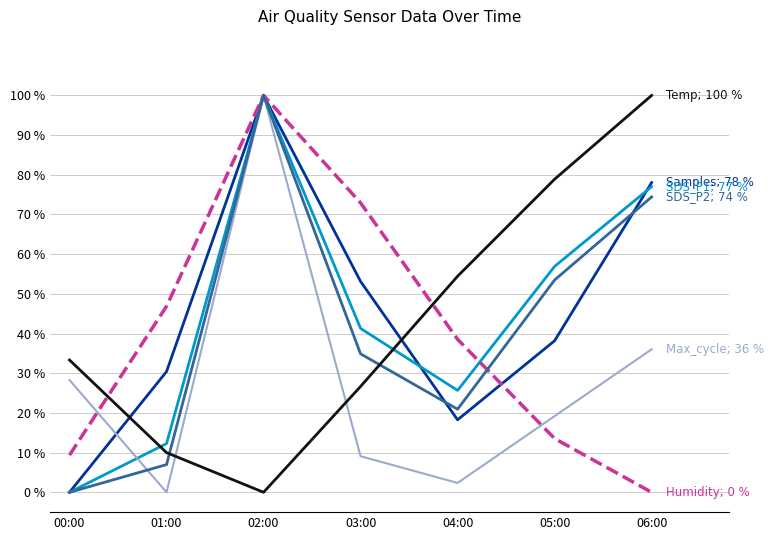

What is the total value across all series at 03:00?

238.0